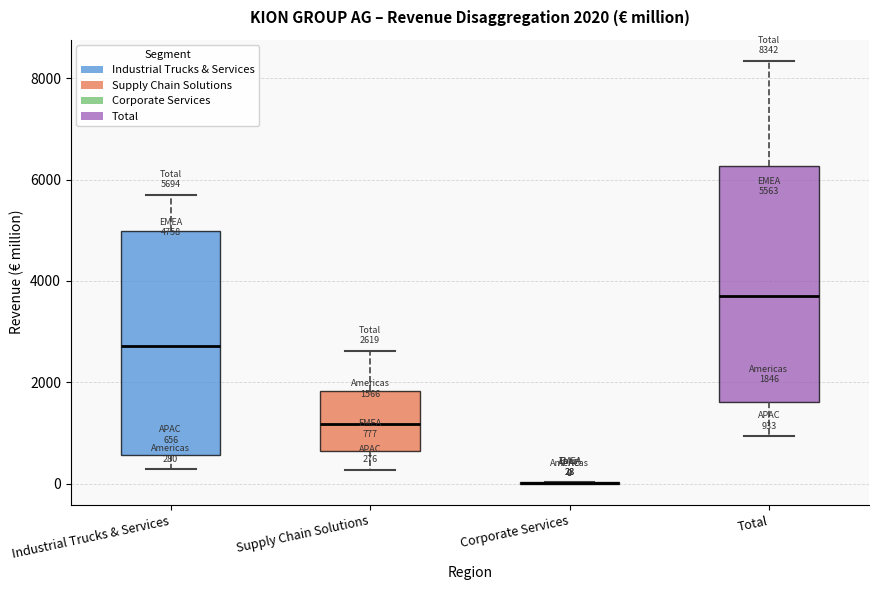

Comparing the boxes themselves (not the whiskers), which one is the tallest?

Total